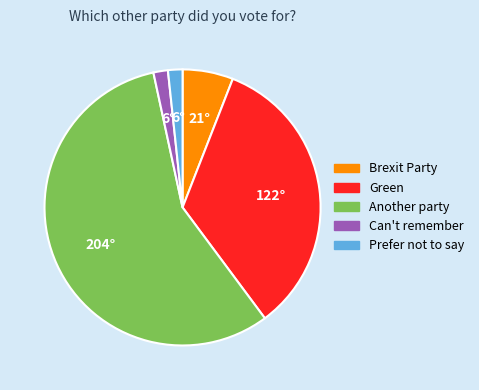

Count the number of slices in the pie.

5